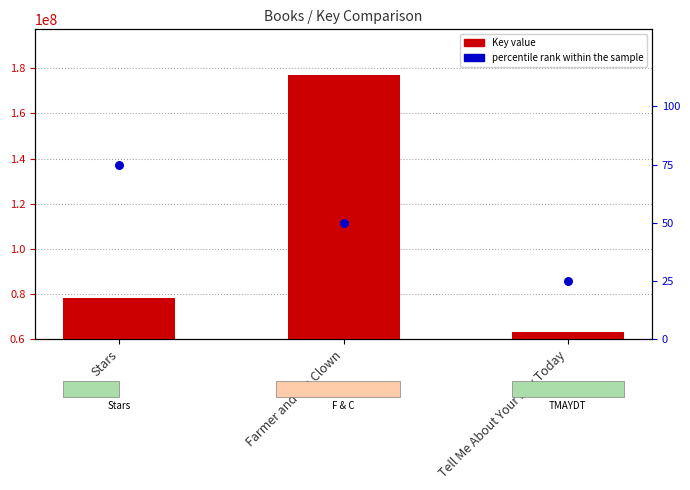

Which series contains the lowest Y value?

percentile rank within the sample